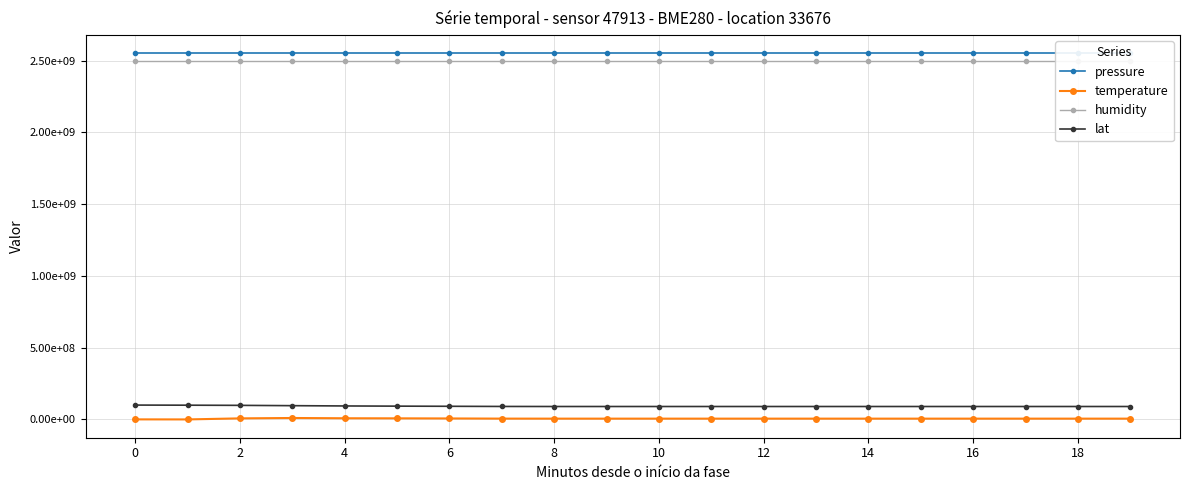

What is the value of the humidity point at the 2nd from the left?

2500000000.0